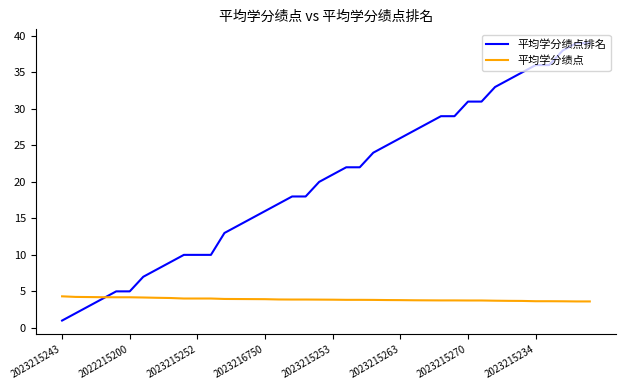

Which series has the largest total across all categories?

平均学分绩点排名